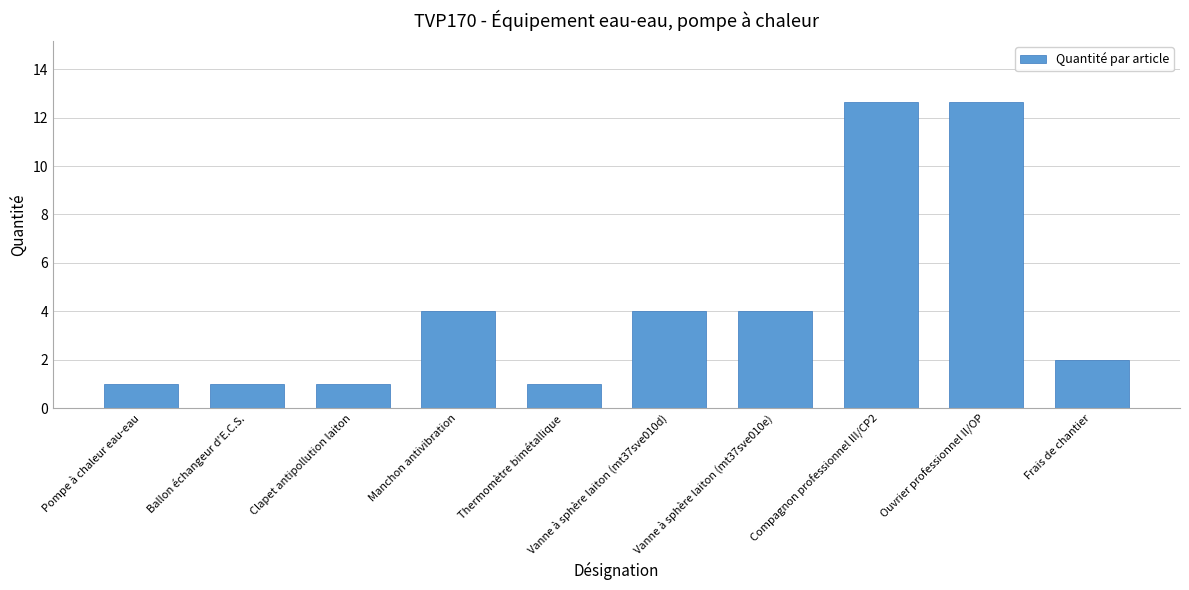

Which has a higher value, Thermomètre bimétallique or Vanne à sphère laiton (mt37sve010d)?

Vanne à sphère laiton (mt37sve010d)